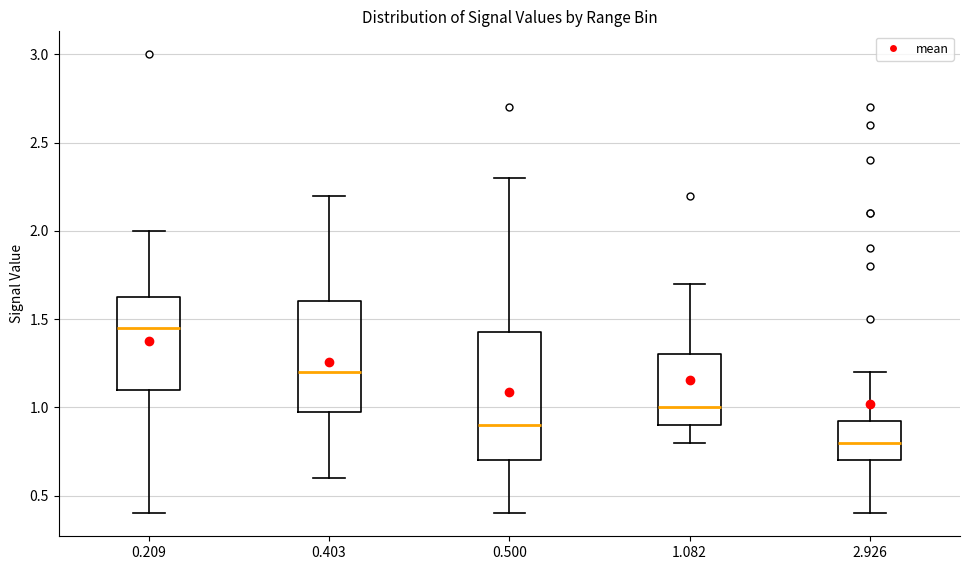

Reading left to right, transcribe this box plot: for each box, give where its median line is, the range the box spans, and where its two whiskers end, as read against the y-axis. The values are not printed on the chart, so give them approximately, as read against the axis.

0.209: median 1.45, box 1.10 to 1.65, whiskers 0.40 to 2.00
0.403: median 1.20, box 1.00 to 1.60, whiskers 0.60 to 2.20
0.500: median 0.90, box 0.70 to 1.45, whiskers 0.40 to 2.30
1.082: median 1.00, box 0.90 to 1.30, whiskers 0.80 to 1.70
2.926: median 0.80, box 0.70 to 0.95, whiskers 0.40 to 1.20